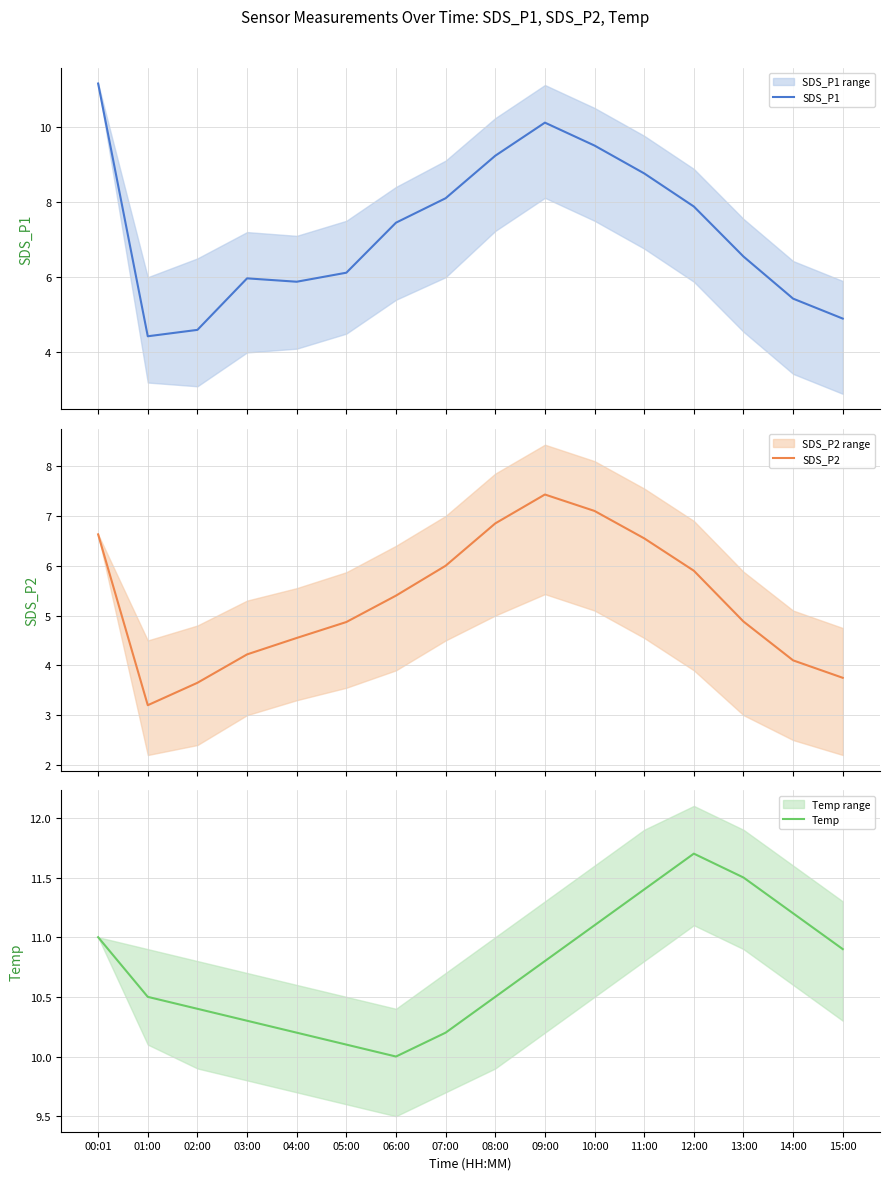

Which series changed the most between 03:00 and 13:00?

Temp